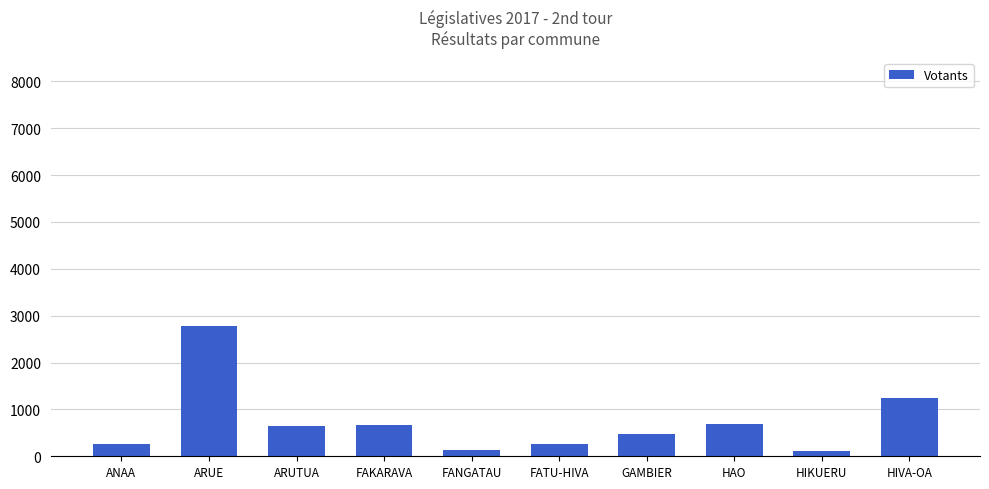

What is the average value?

727